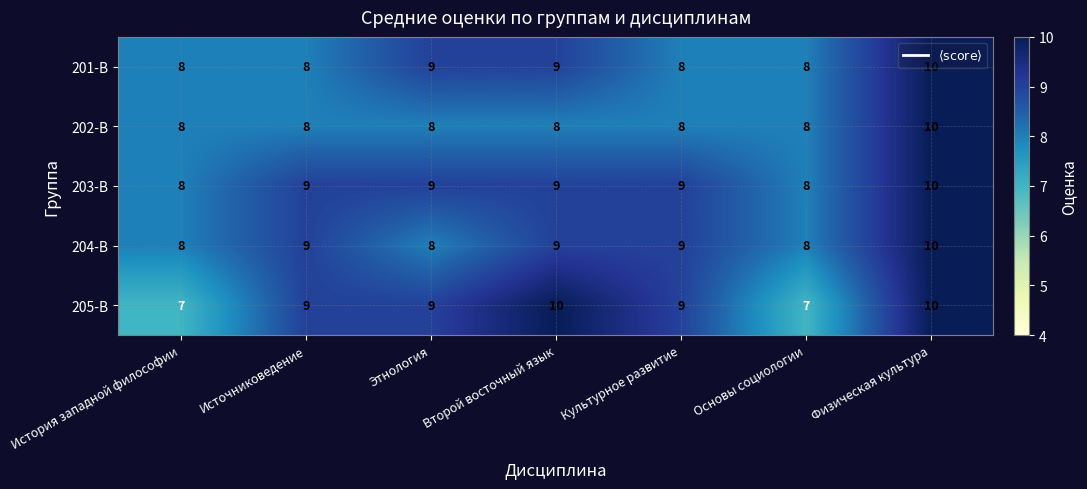

At which label does 202-В reach its peak?

Физическая культура